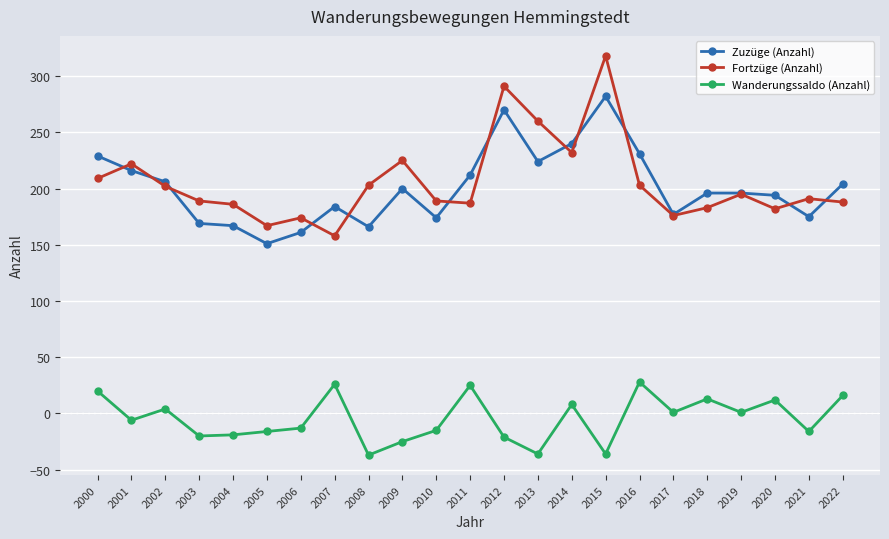

In Wanderungssaldo (Anzahl), how many points are higher than both neighbors (excluding endpoints)?

7